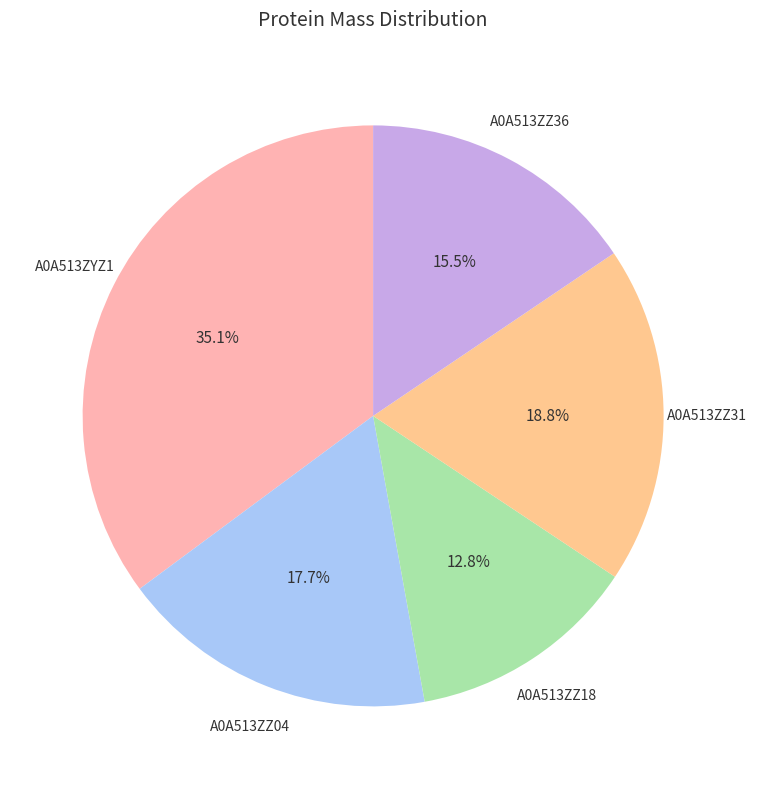

How many slices are in this pie chart?

5